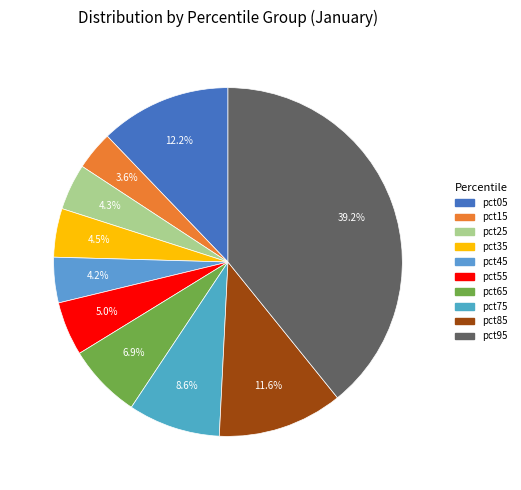

Between pct25 and pct75, which is larger?

pct75